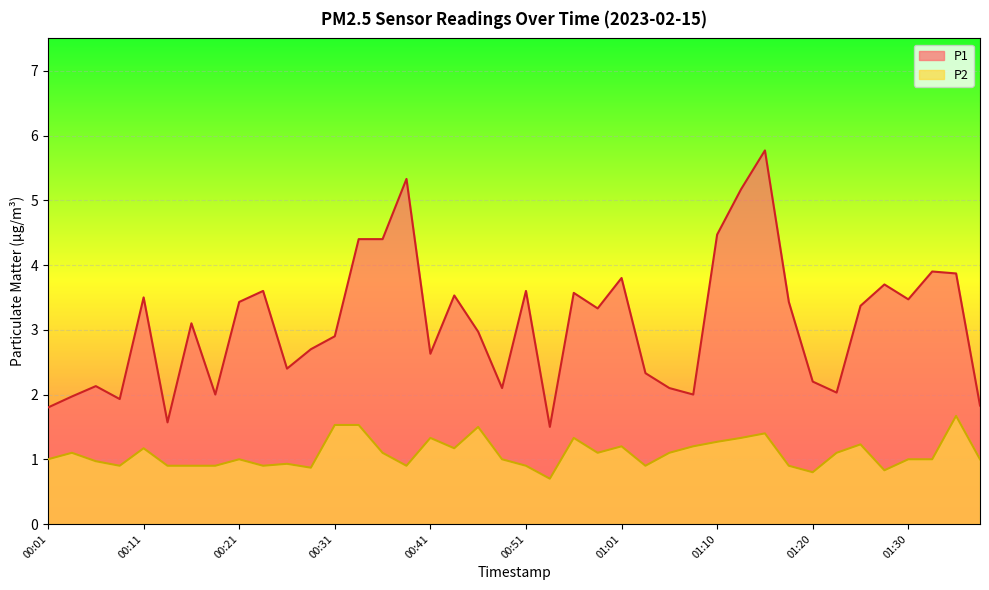

How many categories are shown in the chart?

40